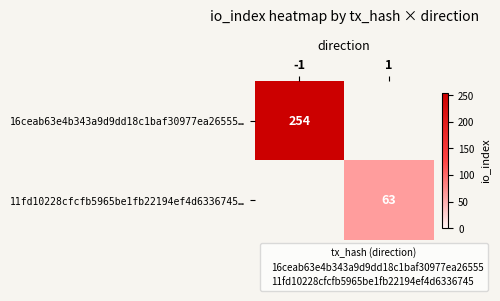

True or false: 11fd10228cfcfb5965be1fb22194ef4d6336745… has a value of 63 at 1.

True